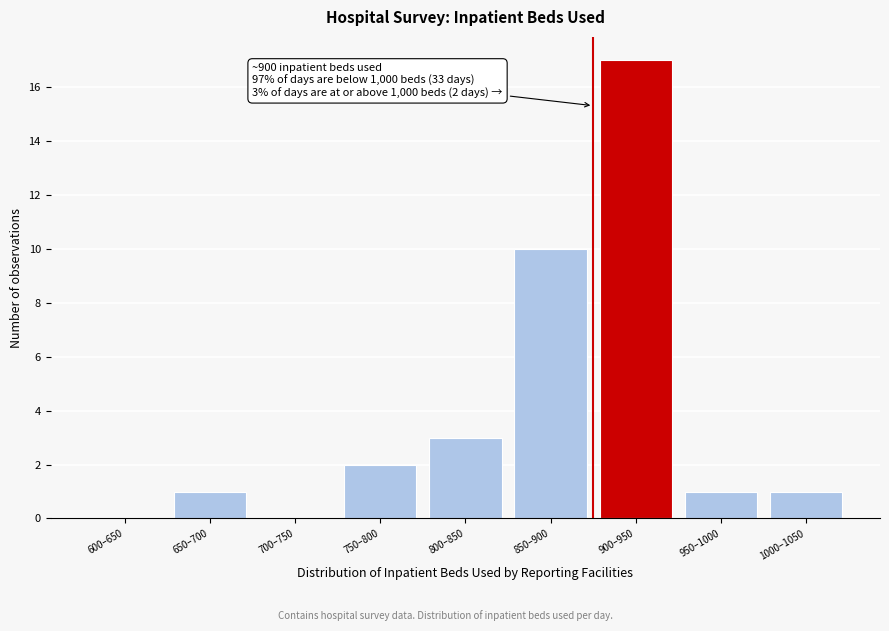

Reading left to right, what are all the values shown in this chart?

600–650=0	650–700=1	700–750=0	750–800=2	800–850=3	850–900=10	900–950=17	950–1000=1	1000–1050=1